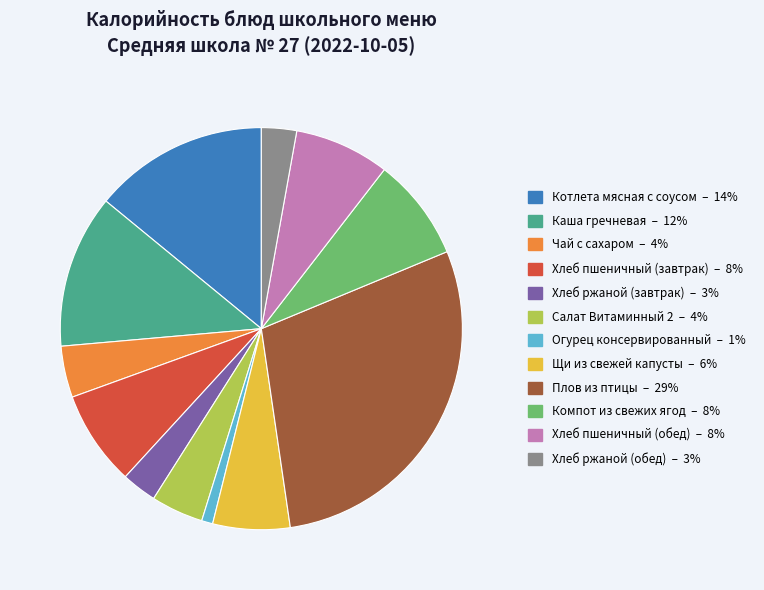

Count the number of slices in the pie.

12